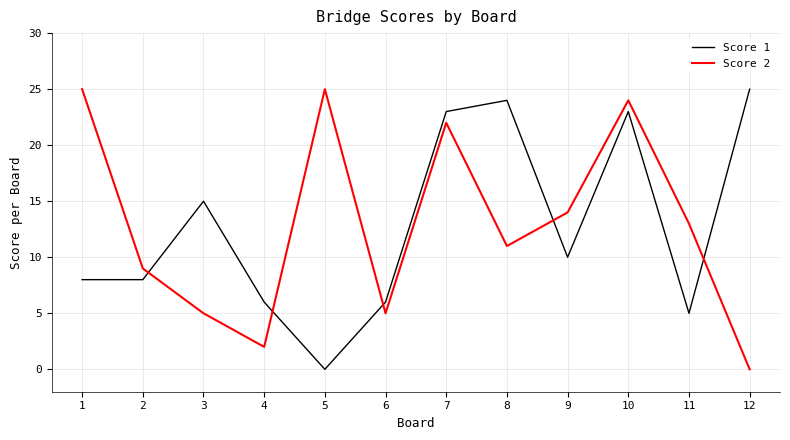

Between 2 and 8, which series saw the biggest shift?

Score 1